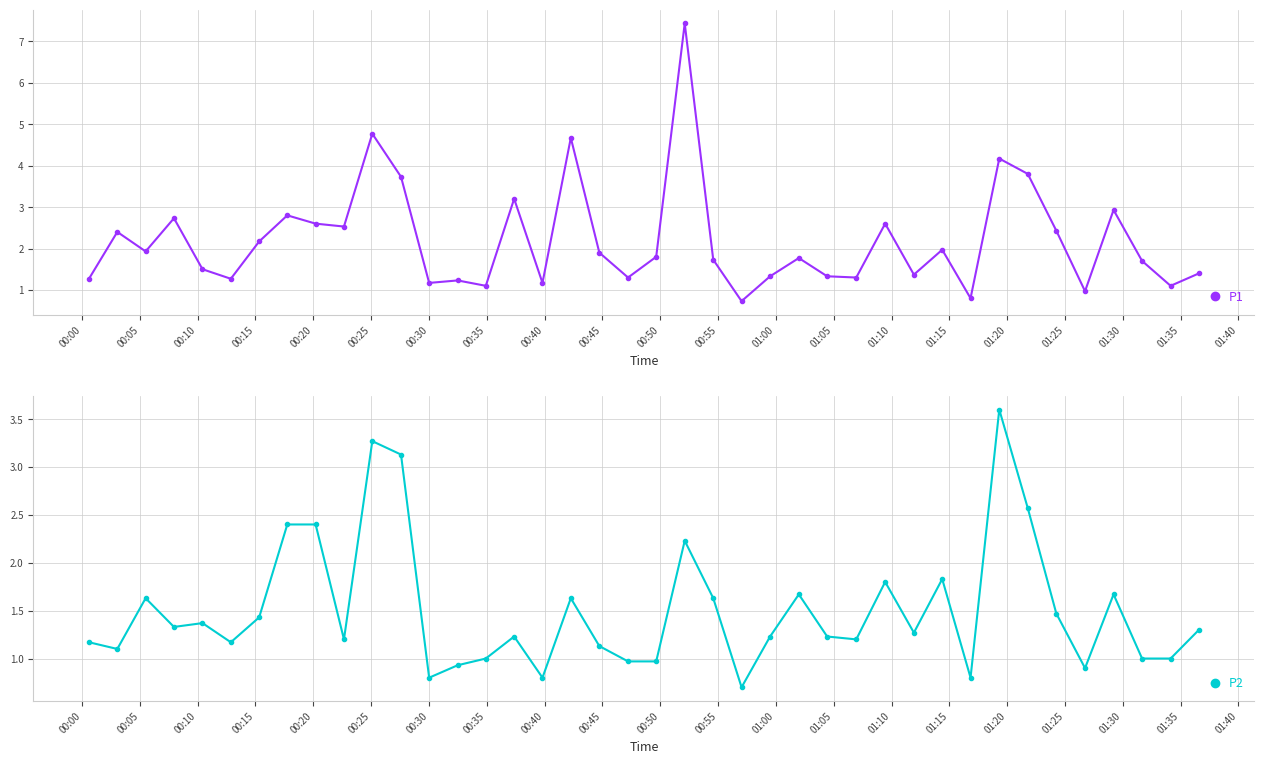

What is the value of the P2 point at the 39th from the left?

1.0